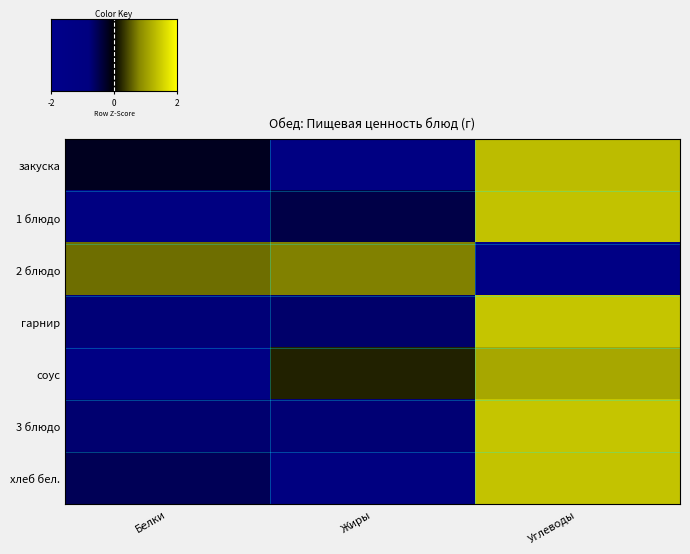

Which series changed the most between Белки and Жиры?

соус